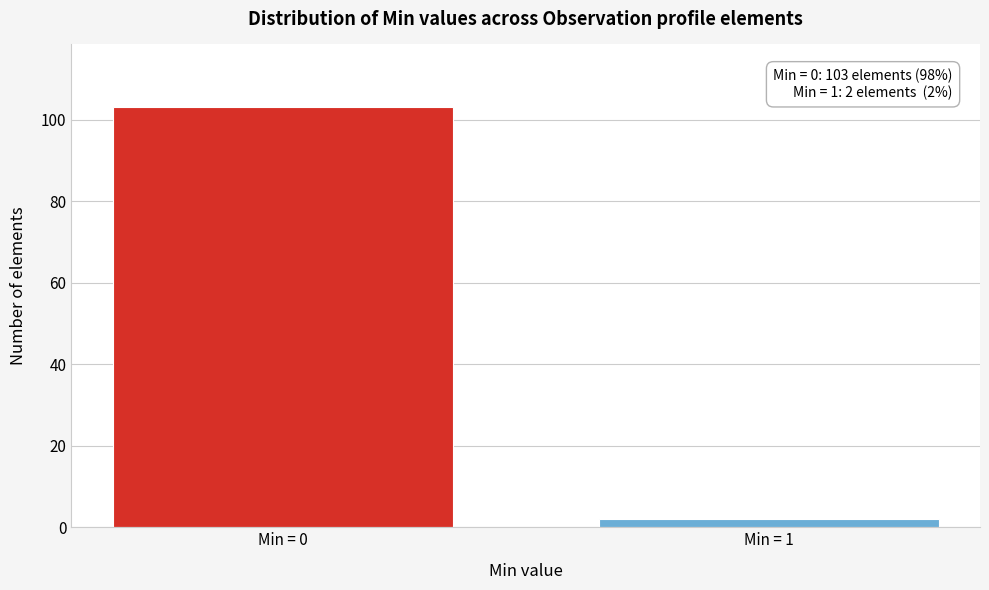

Reading left to right, extract all data points from this chart.

Min = 0=103	Min = 1=2